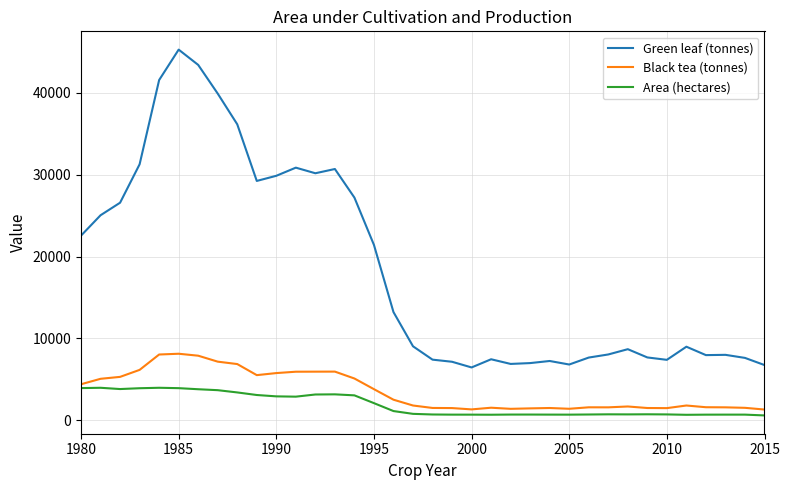

What is the highest value of the Green leaf (tonnes) series?

45291.0